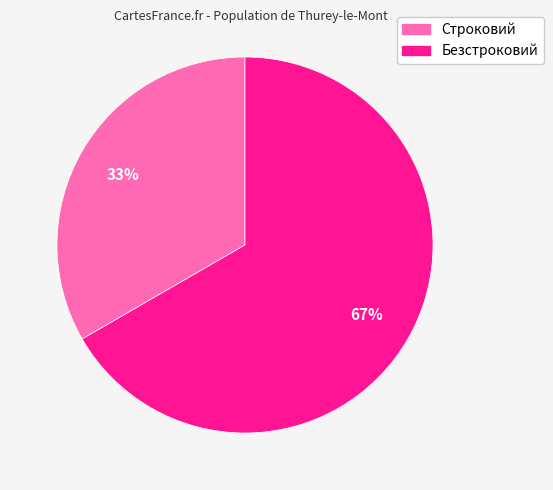

How many segments does this pie chart have?

2